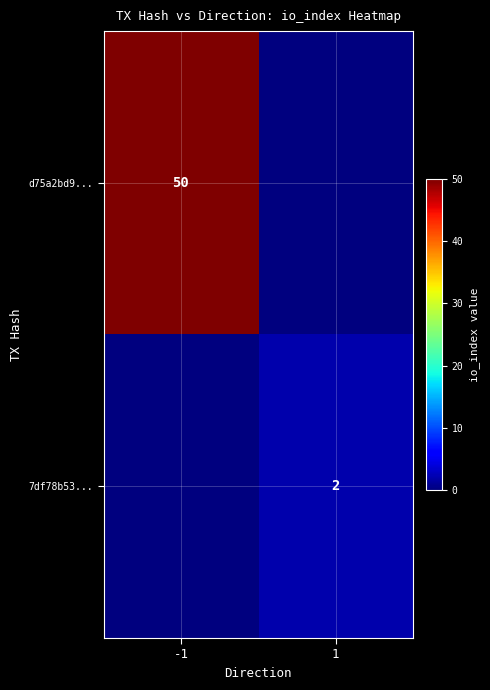

The 7df78b53... series shows 2 at 1. True or false?

True